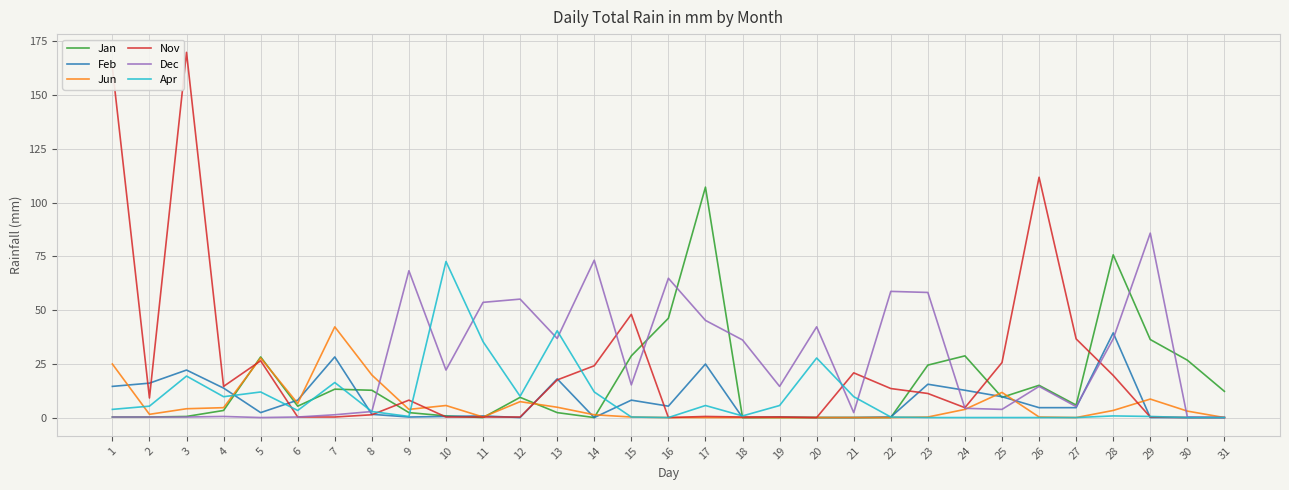

The Nov series shows 0.2 at 29. True or false?

True